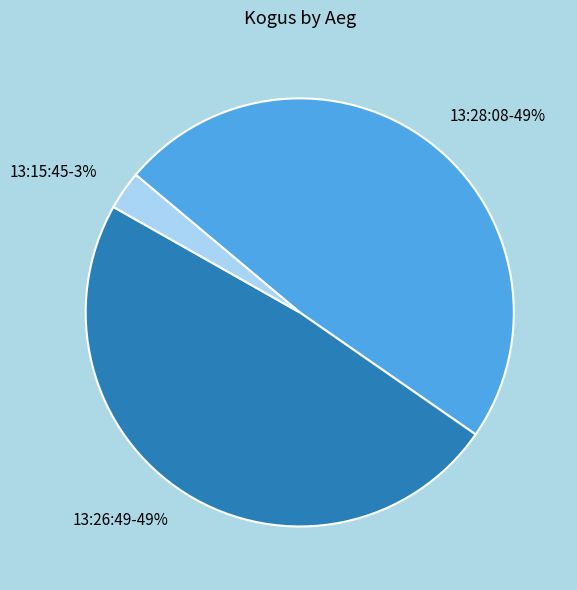

To the nearest percent, what is the difference between the 13:26:49-49% and 13:15:45-3% slice percentages?

46%